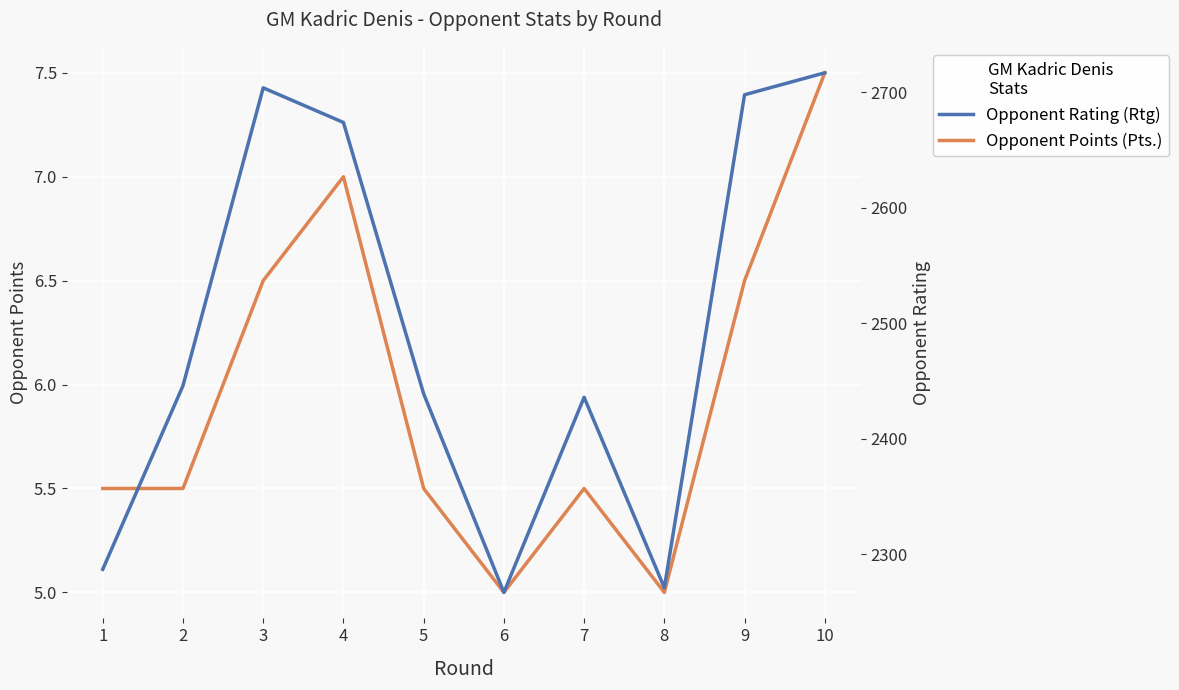

Is the value of Opponent Points (Pts.) at 4 greater than the value of Opponent Rating (Rtg) at 10?

No